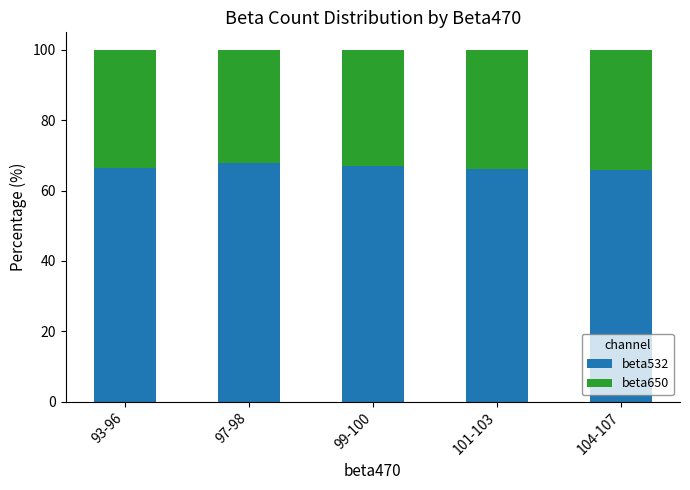

Does the chart contain any negative values?

No